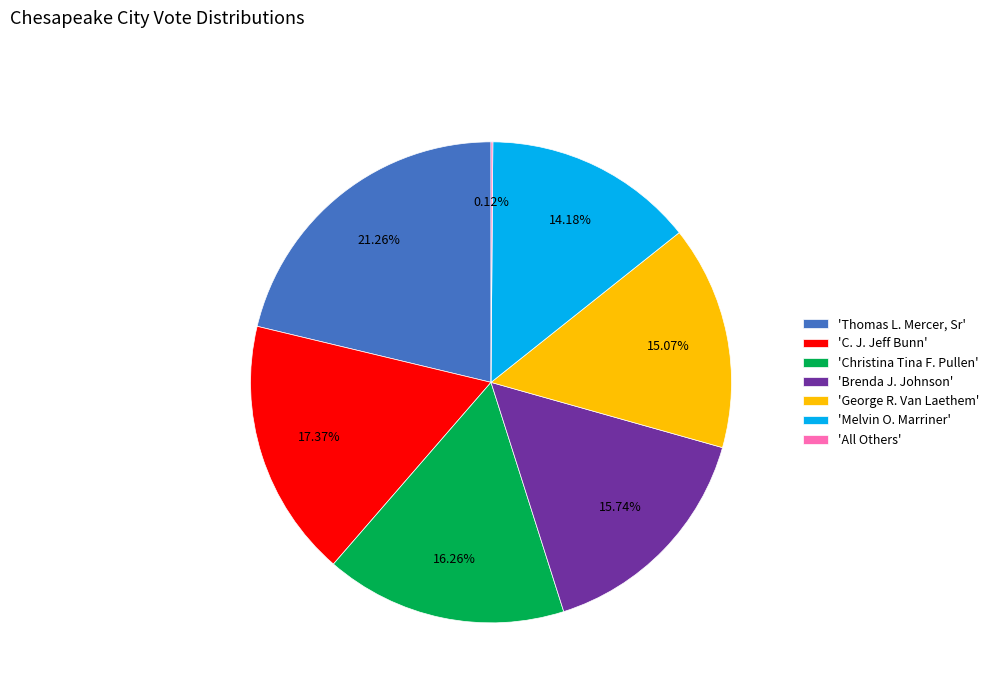

Is there any slice that represents more than half of the pie?

No